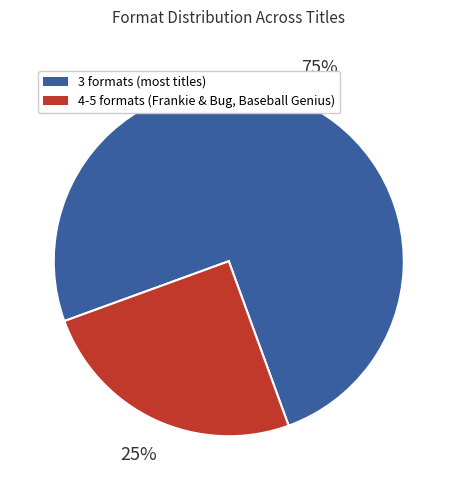

To the nearest percent, what is the average slice percentage?

50%